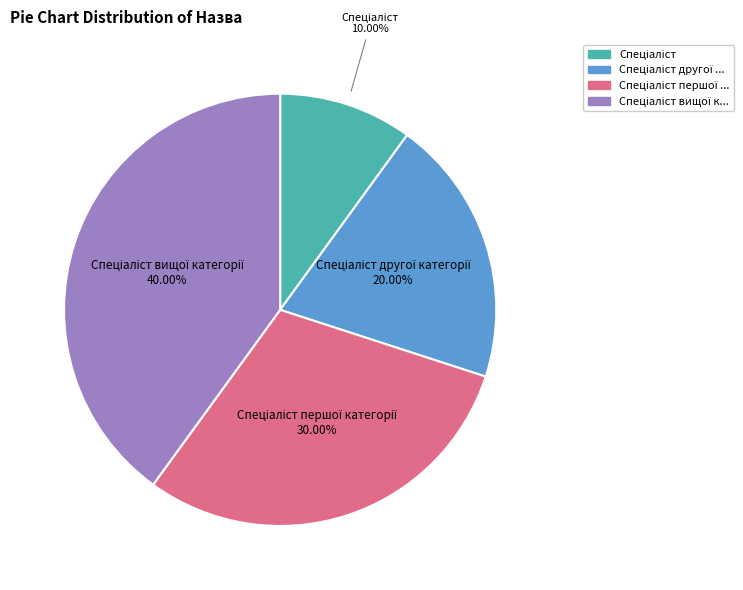

Is there a majority slice in this chart?

No